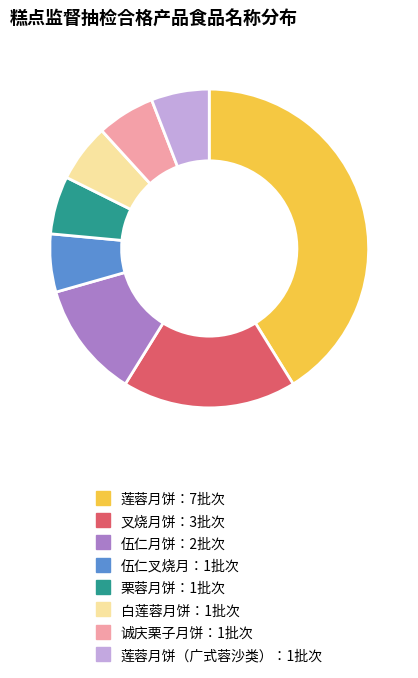

Is there a majority slice in this chart?

No